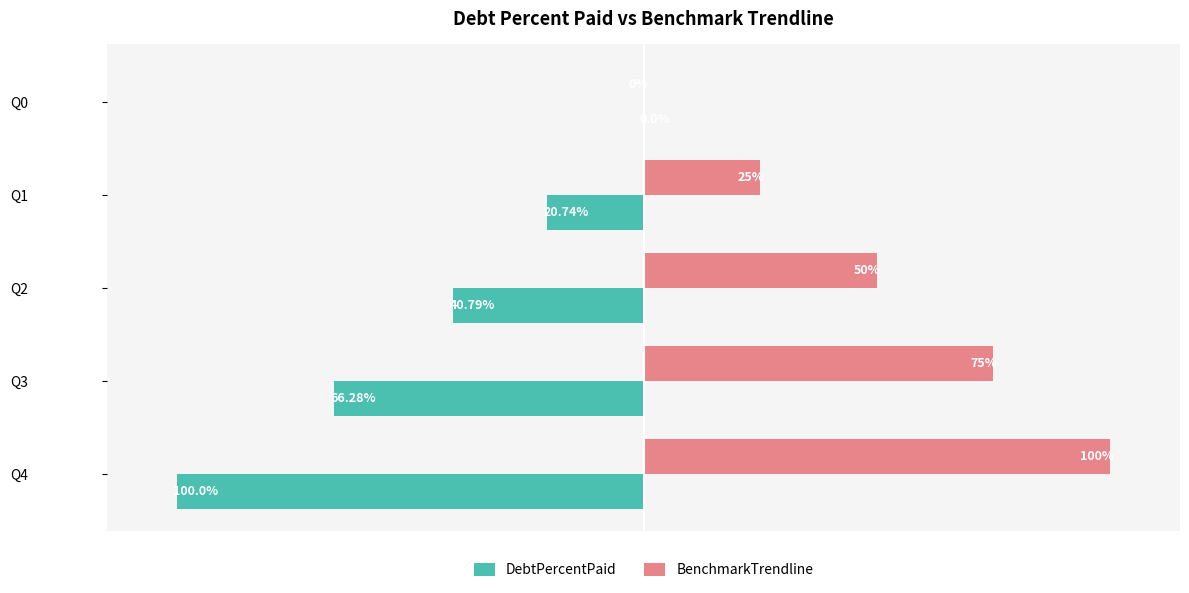

Which series has the largest total across all categories?

BenchmarkTrendline